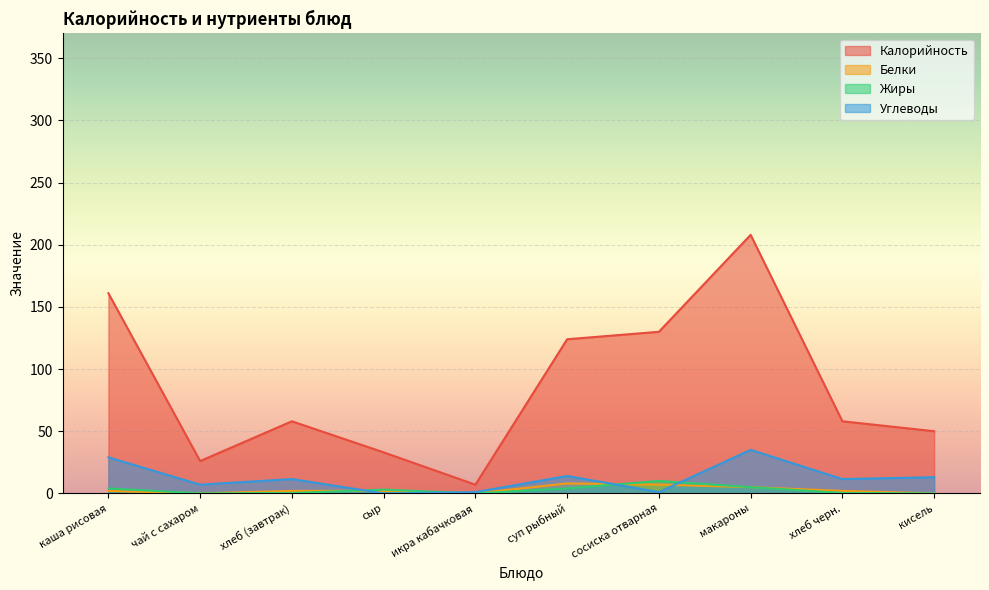

Does the chart display data point markers on the line(s)?

No